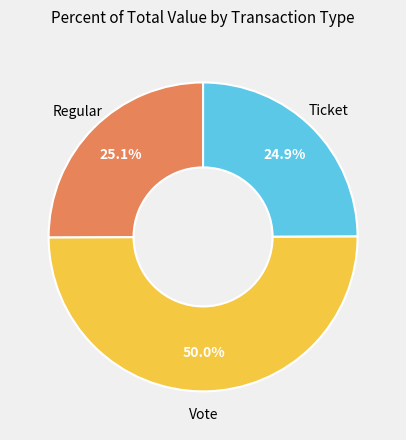

What percentage is the Vote slice, to the nearest percent?

50%